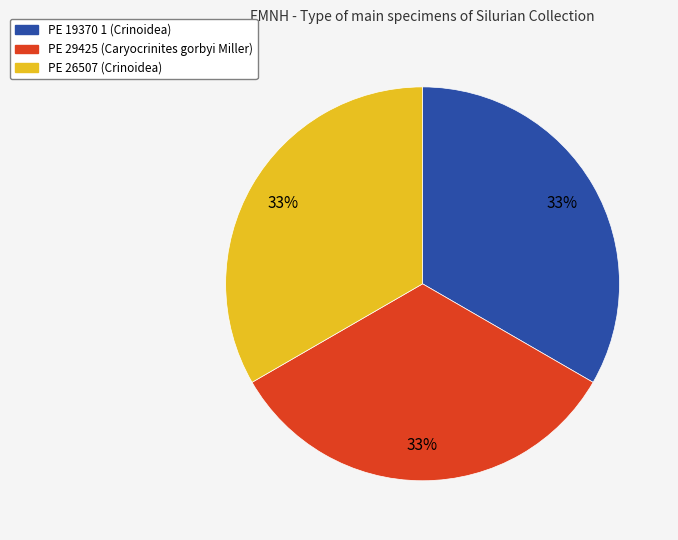

What percentage is the PE 29425 (Caryocrinites gorbyi Miller) slice, to the nearest percent?

33%